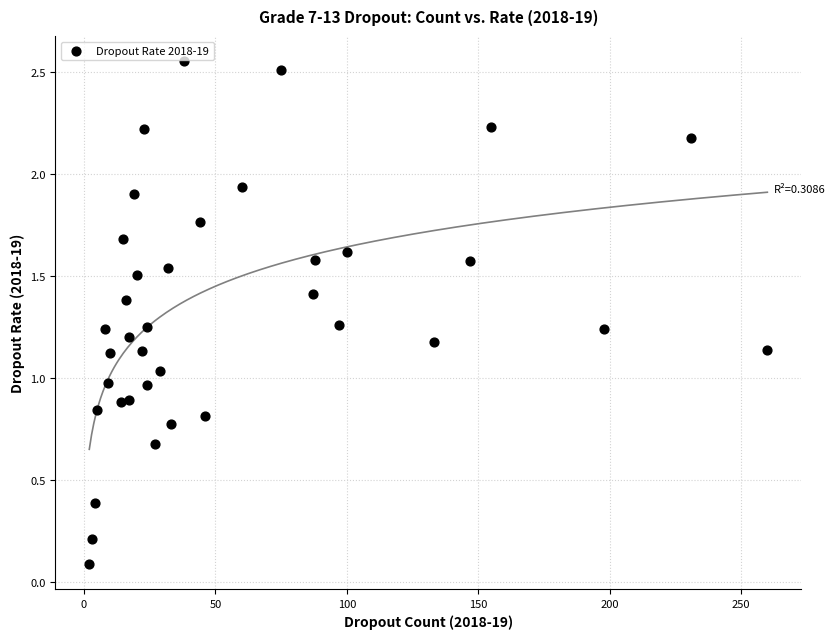

What is the range of X values (max minus min)?

258.0